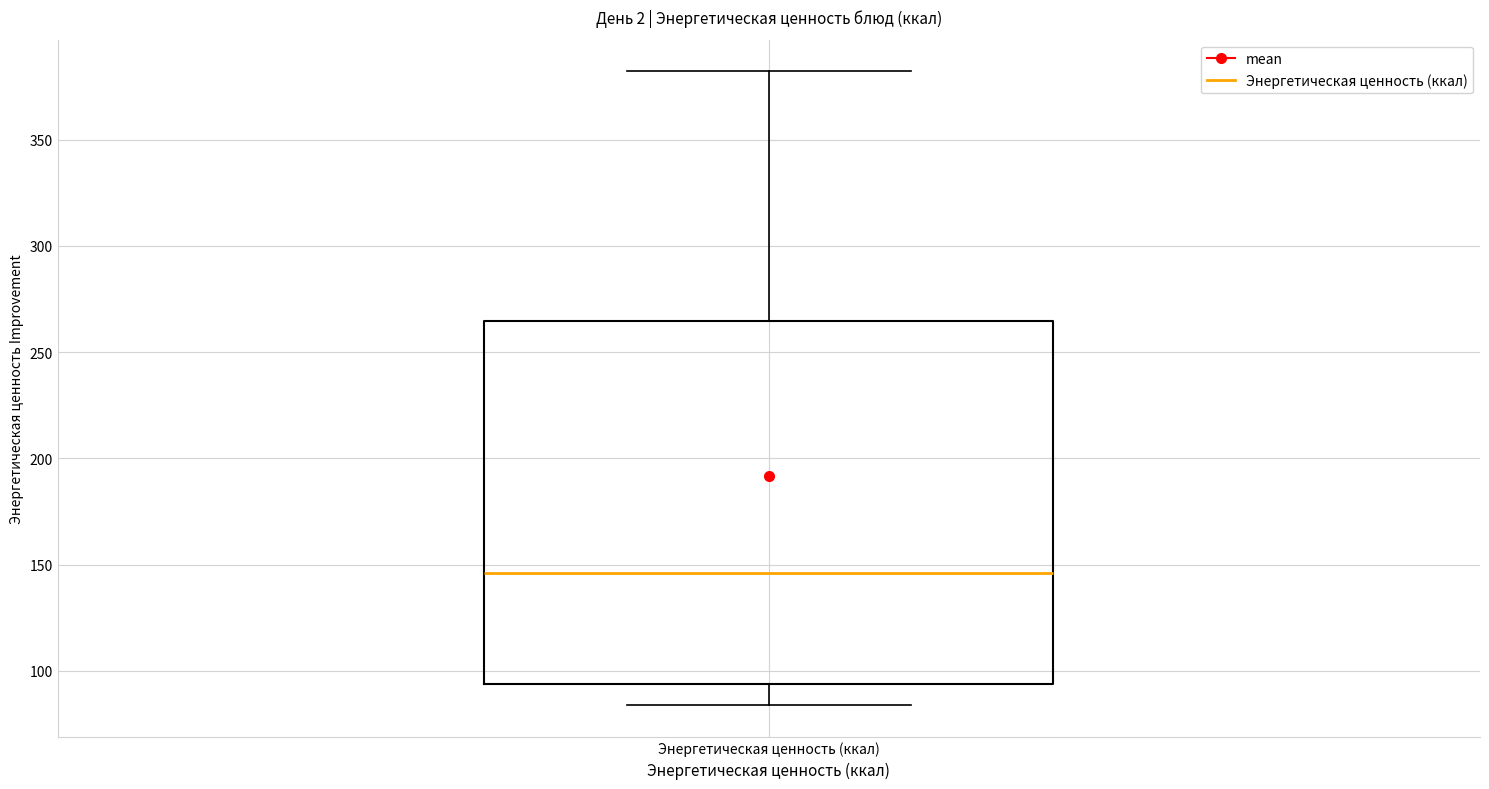

Where is the upper edge of the box for Энергетическая ценность (ккал) on the y-axis? The values are not printed on the chart, so give them approximately, as read against the axis.

265